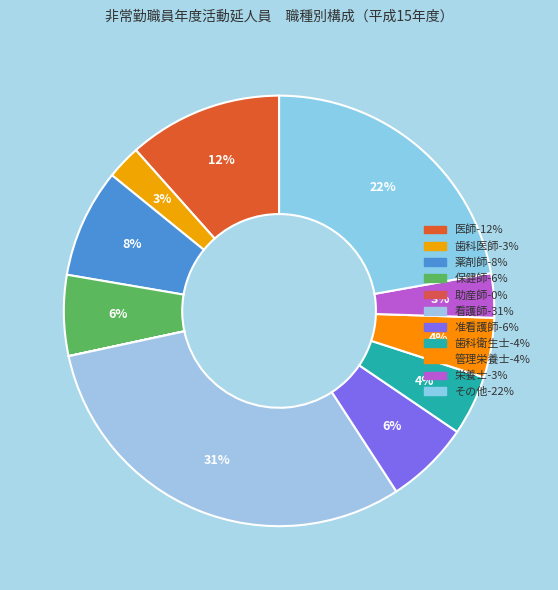

Which category has the biggest portion of the pie?

看護師